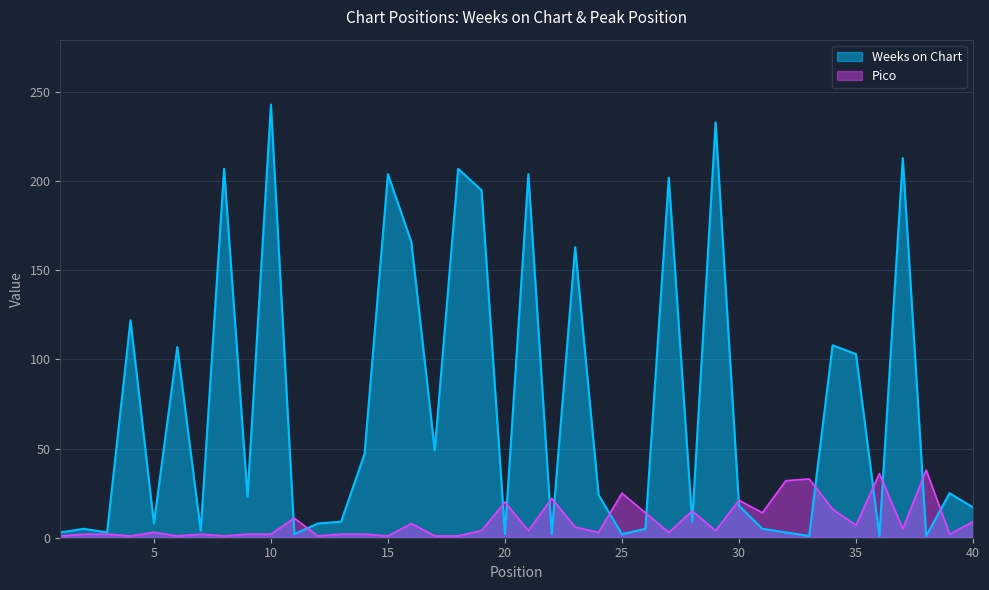

What is the difference between the Pico values at 11 and 16?

3